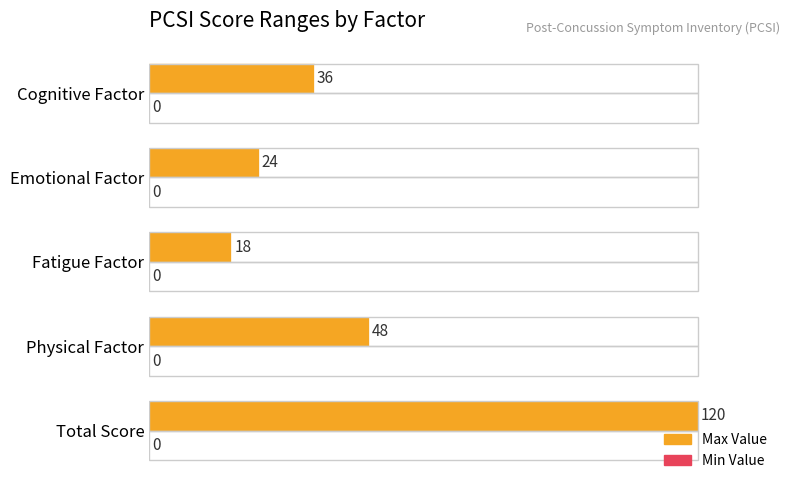

How many bars are there in total?

5